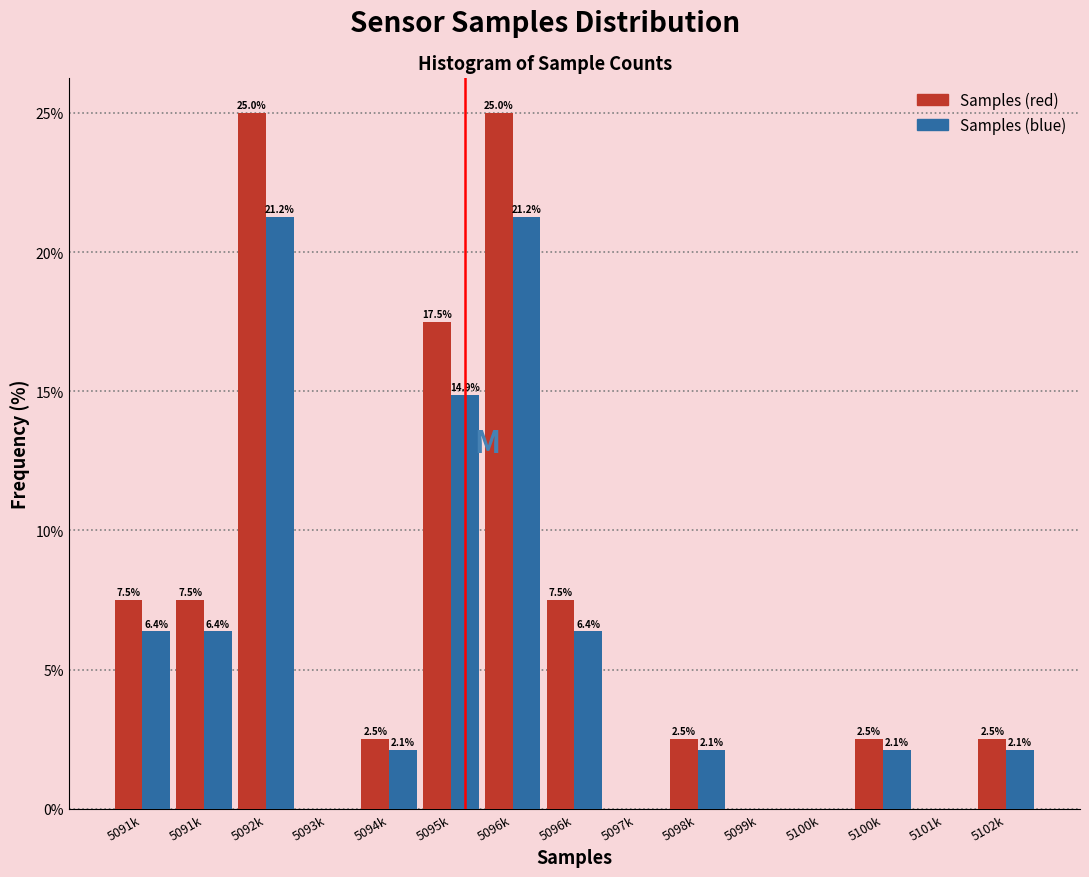

How many categories are shown in the chart?

15